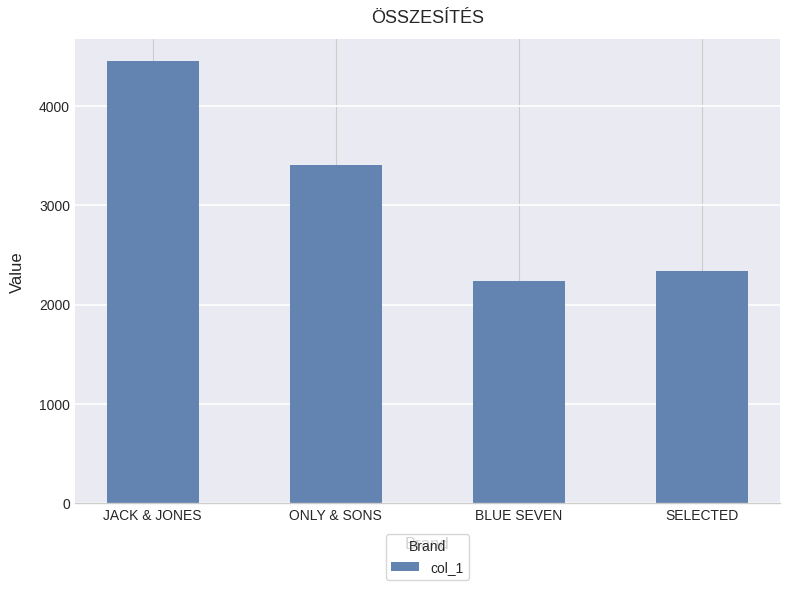

What is the label of the 2nd bar from the left?

ONLY & SONS